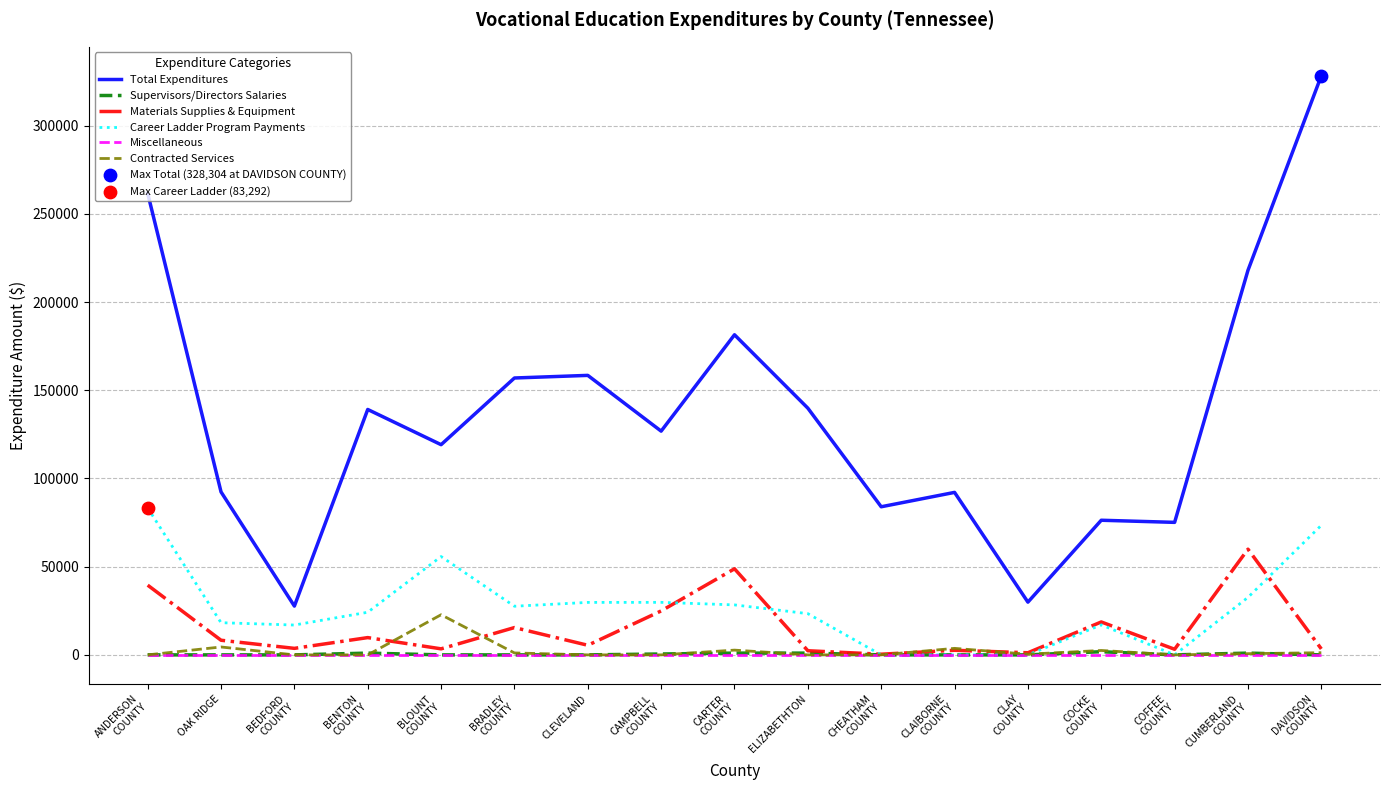

Which series has the largest total across all categories?

Total Expenditures